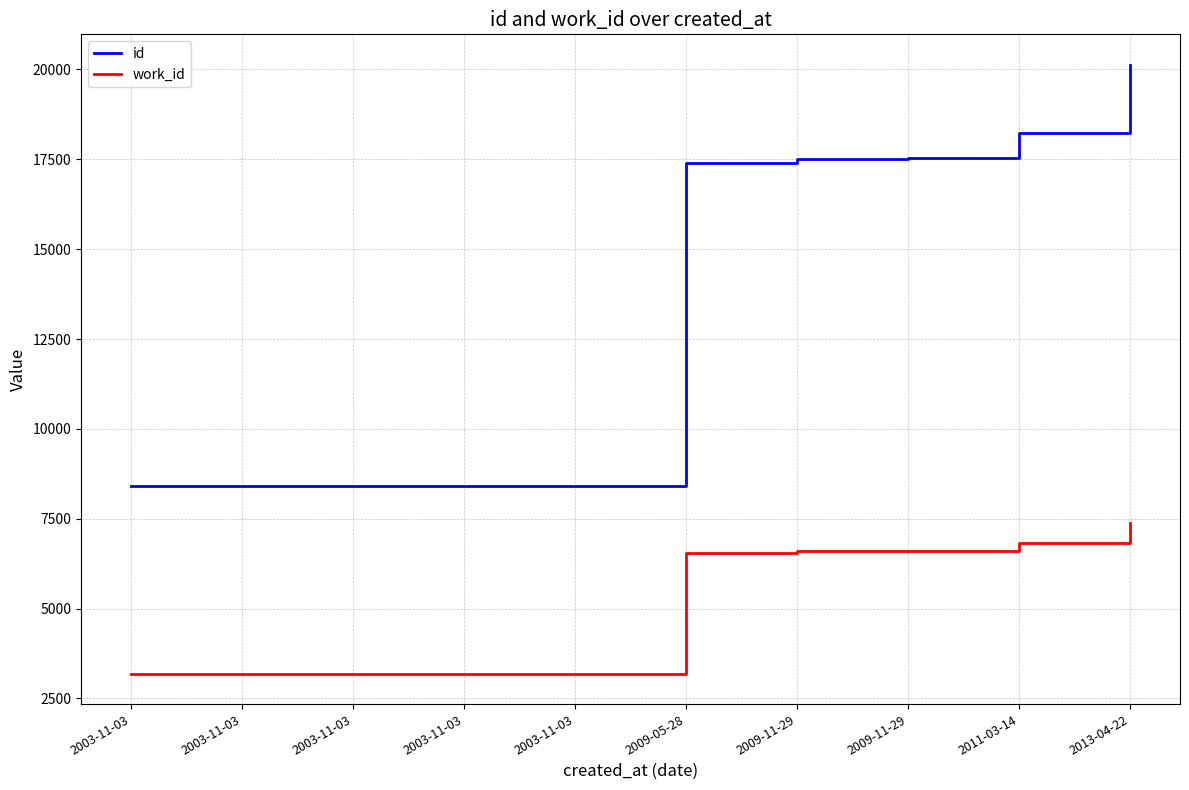

What is the total value across all series at 2009-11-29?

24132